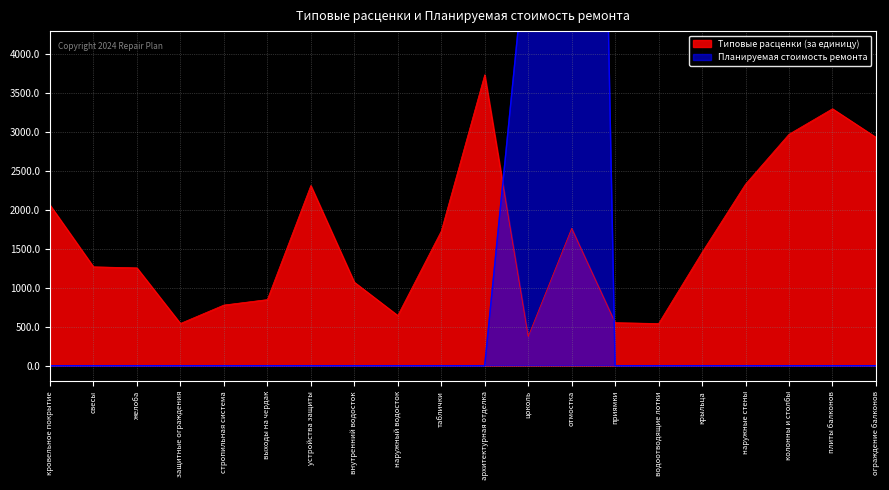

At which category does Типовые расценки (за единицу) reach its first local valley?

защитные ограждения